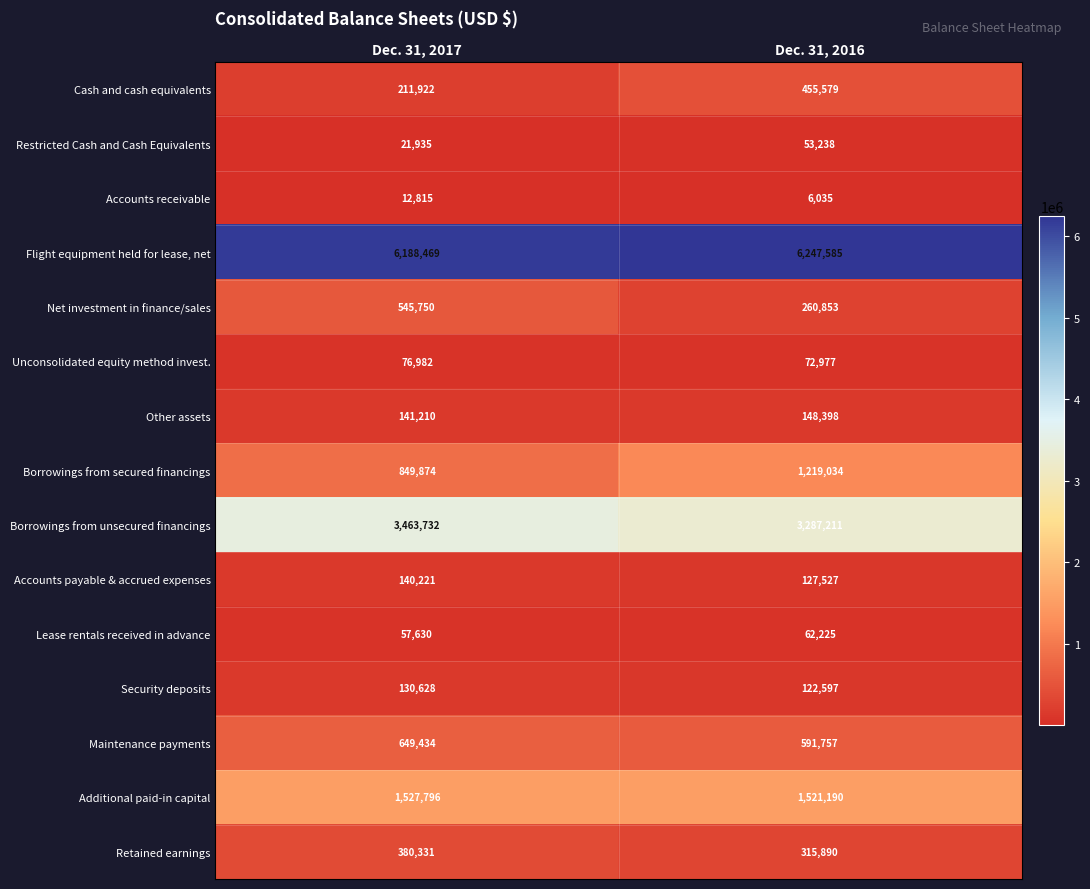

What is the sum of the Retained earnings values at Dec. 31, 2016 and Dec. 31, 2017?

696221